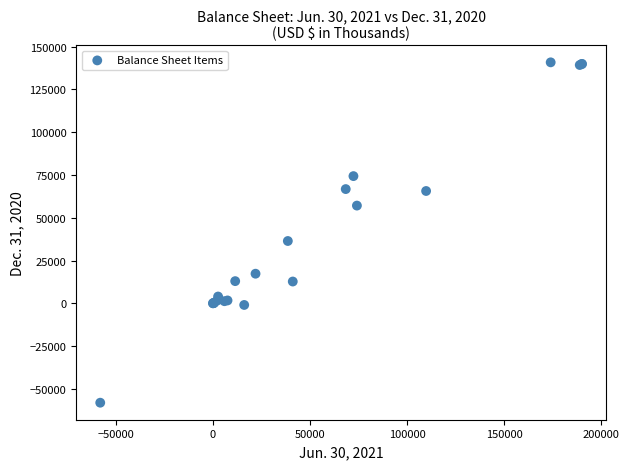

What Y value in the scatter plot is closest to 41363?

36413